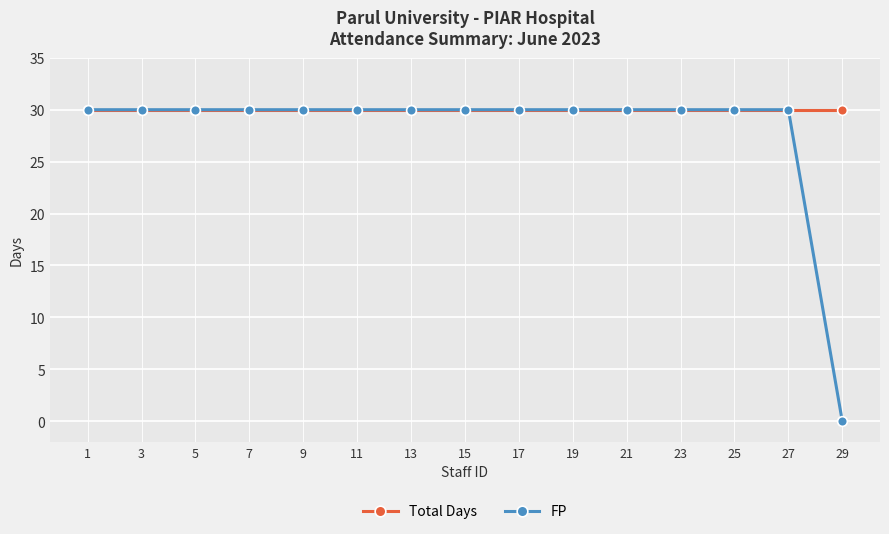

What is the total value across all series at 1?

60